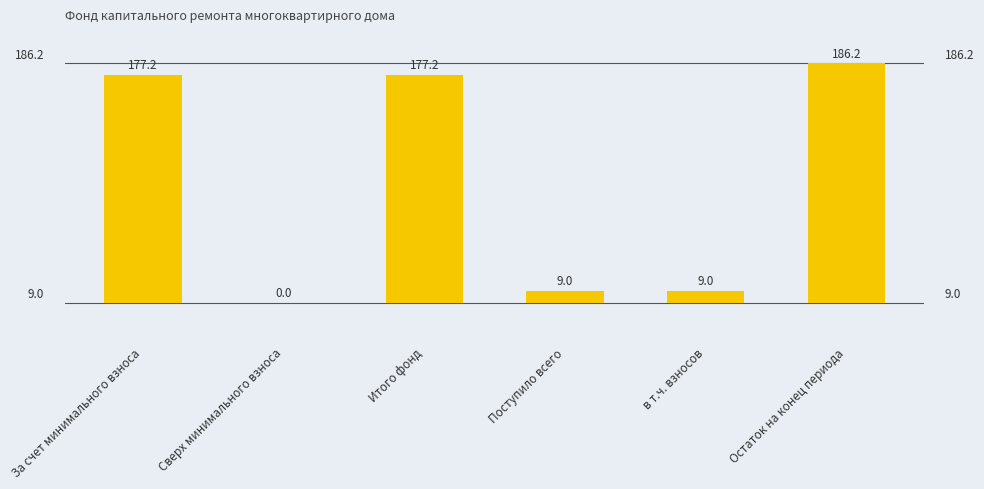

What is the maximum value shown in the chart?

186.2